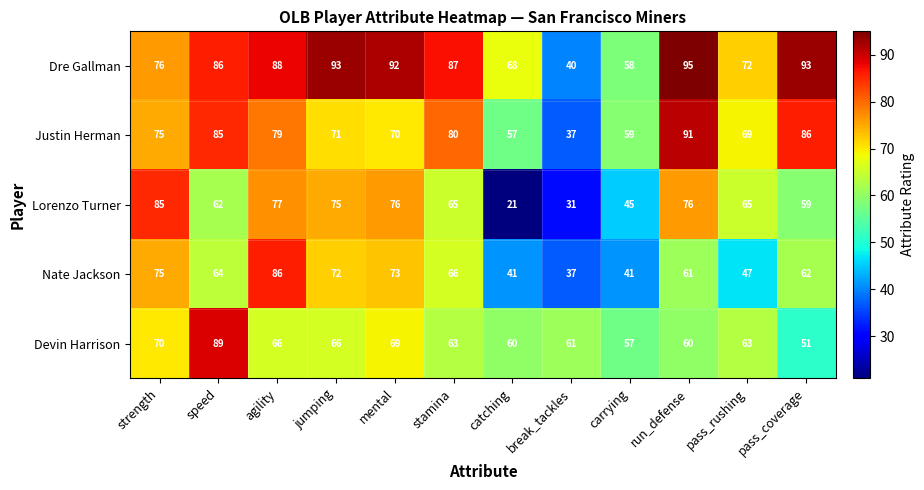

What is the difference between the second highest and minimum values in the Lorenzo Turner series?

56